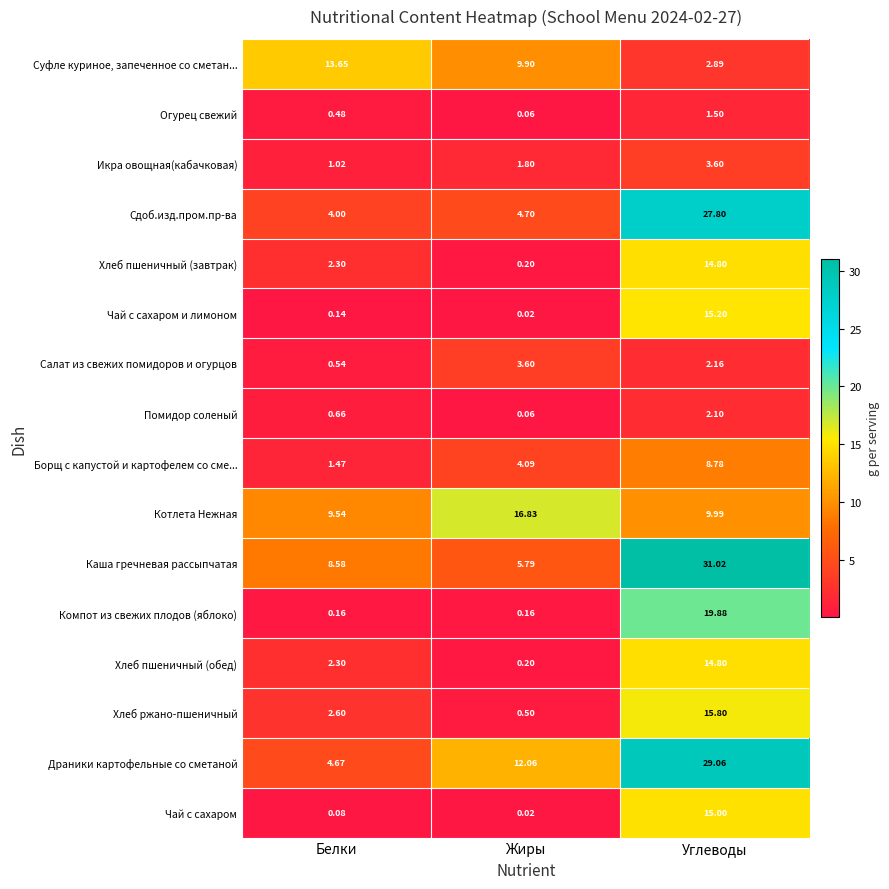

At which label does Икра овощная(кабачковая) reach its peak?

Углеводы